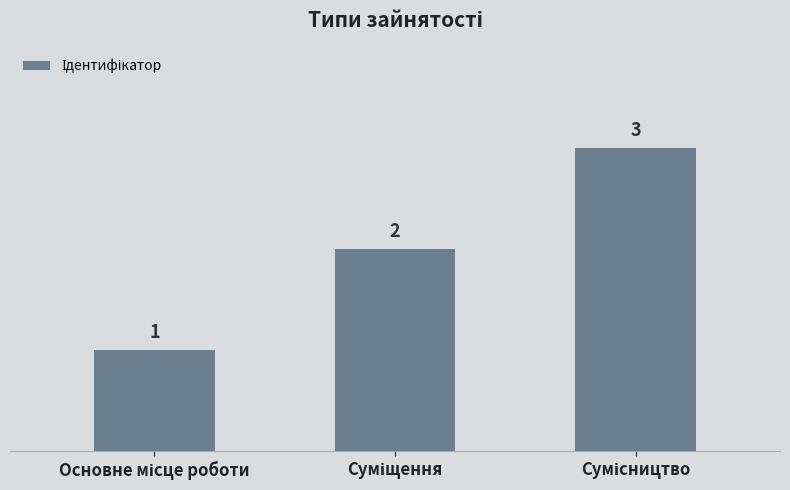

How many values are between 1 and 3?

3